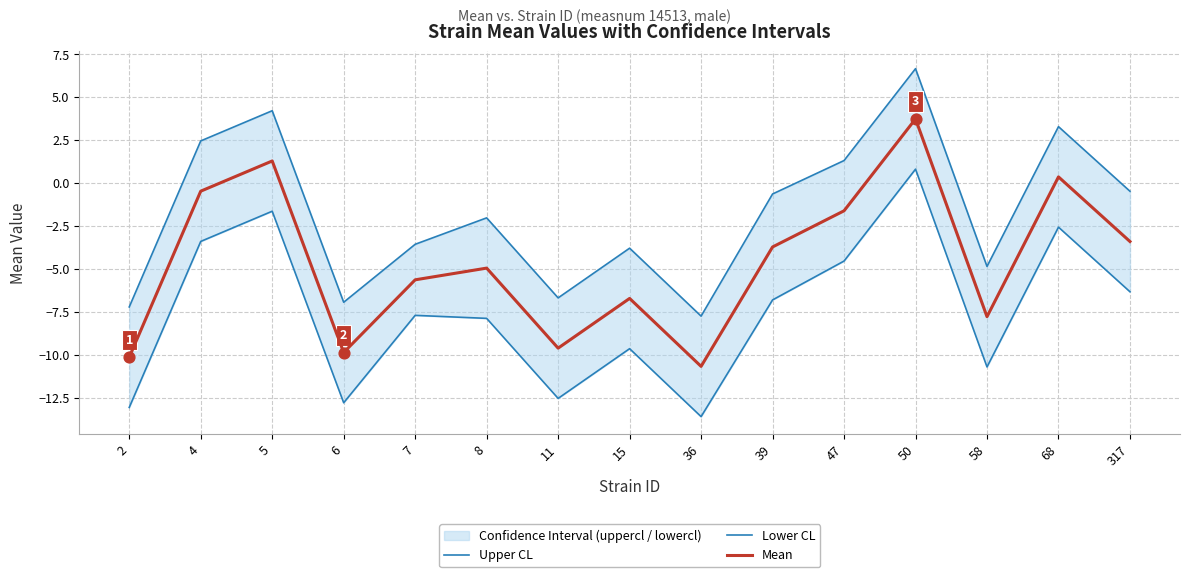

At which label does Mean first exceed -4?

4